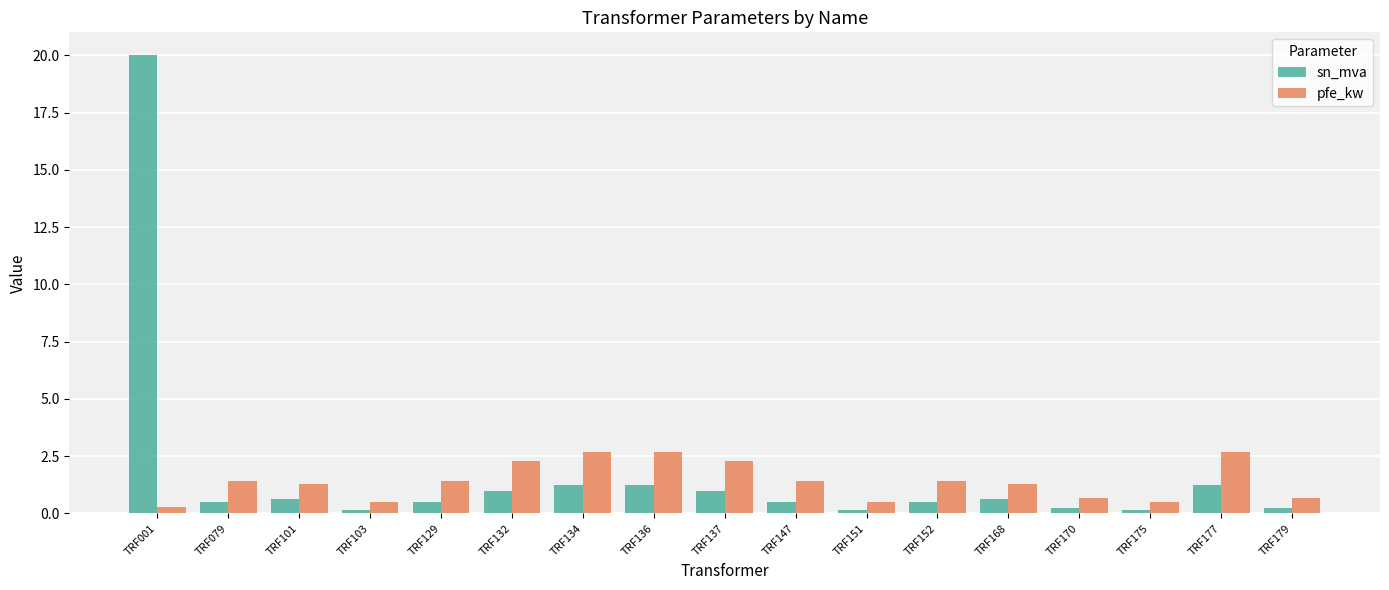

What are all the series names shown in the legend?

sn_mva, pfe_kw